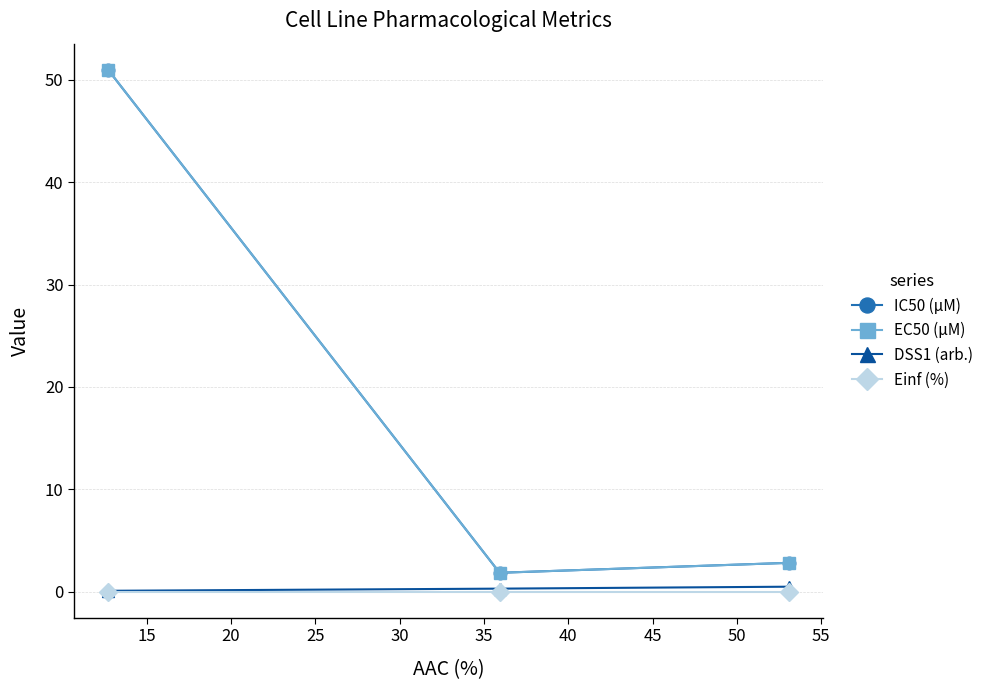

Does the chart have visible grid lines?

Yes